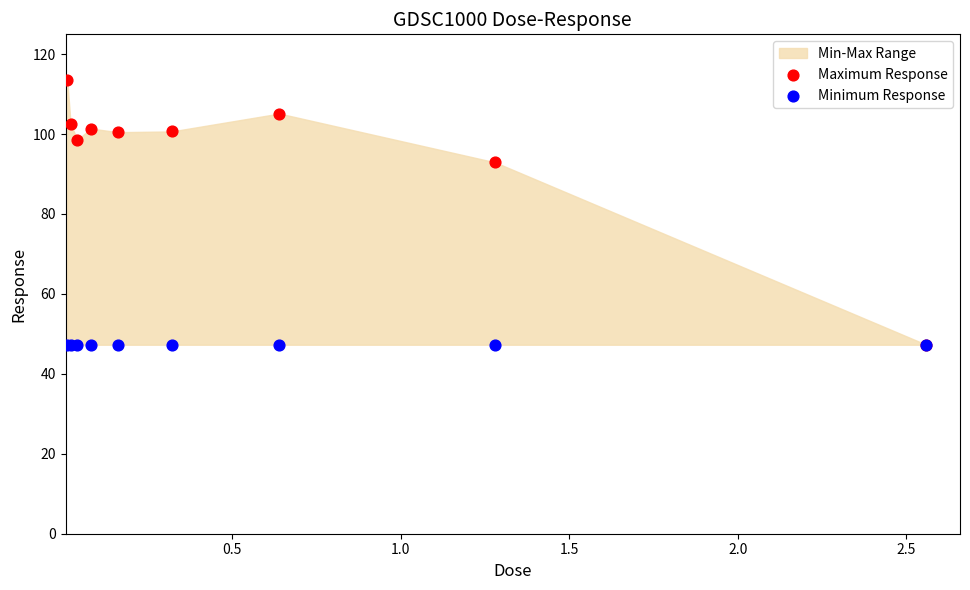

Across all series, what Y value is closest to 80?

92.9